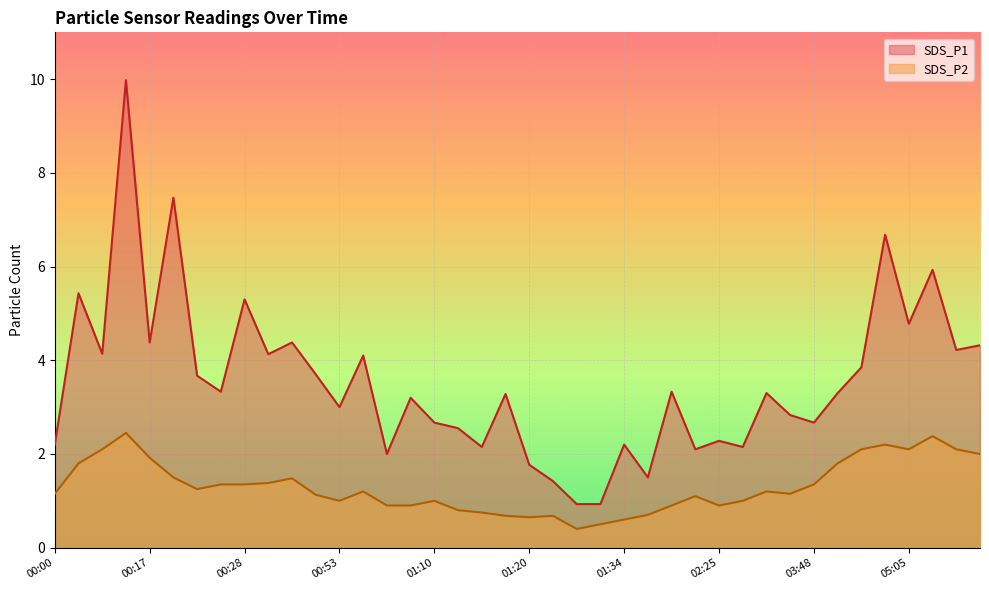

What is the value of the SDS_P1 point at the 14th from the left?

4.1